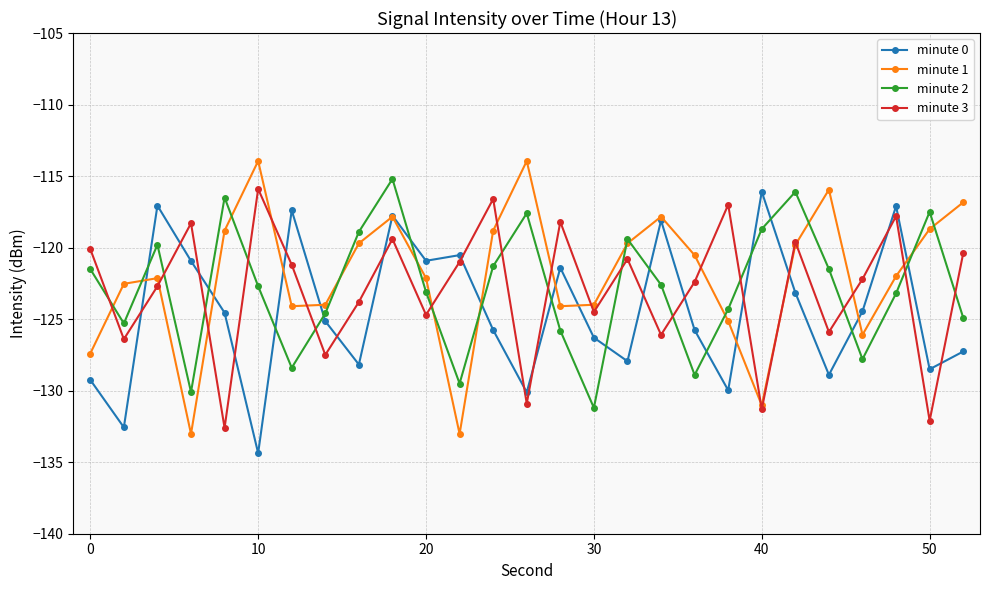

In minute 2, how many points are higher than both neighbors (excluding endpoints)?

7